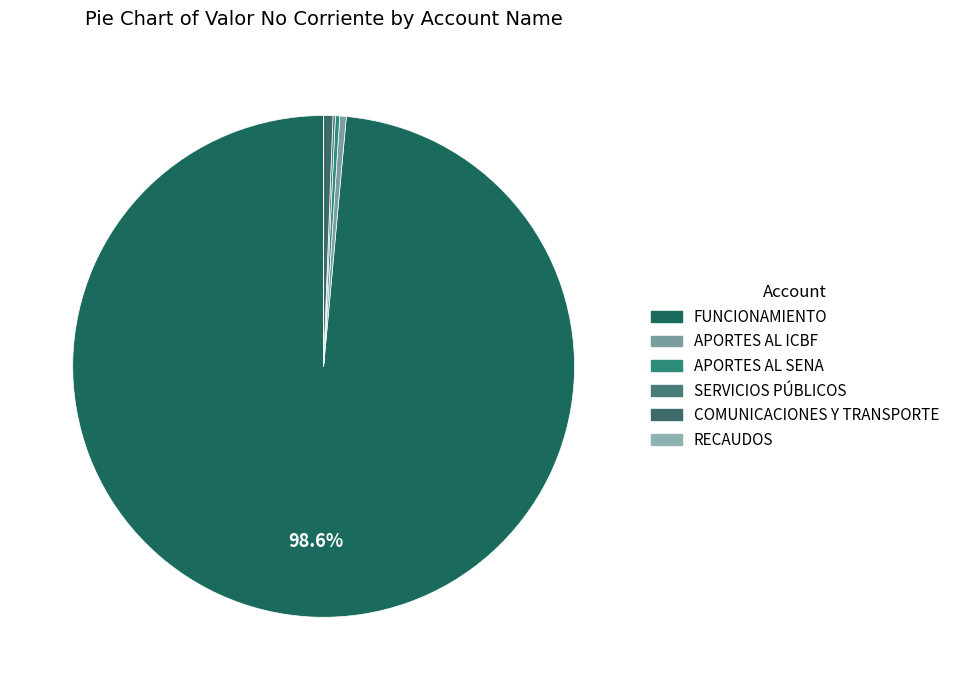

Is the sum of APORTES AL SENA and COMUNICACIONES Y TRANSPORTE greater than half?

No